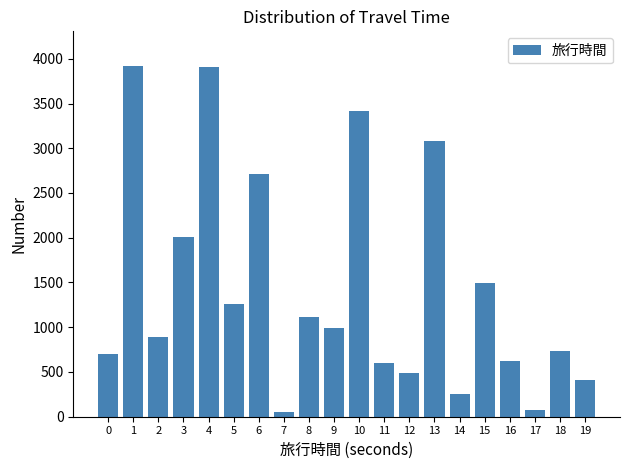

What is the change in value from 14 to 16?

+372